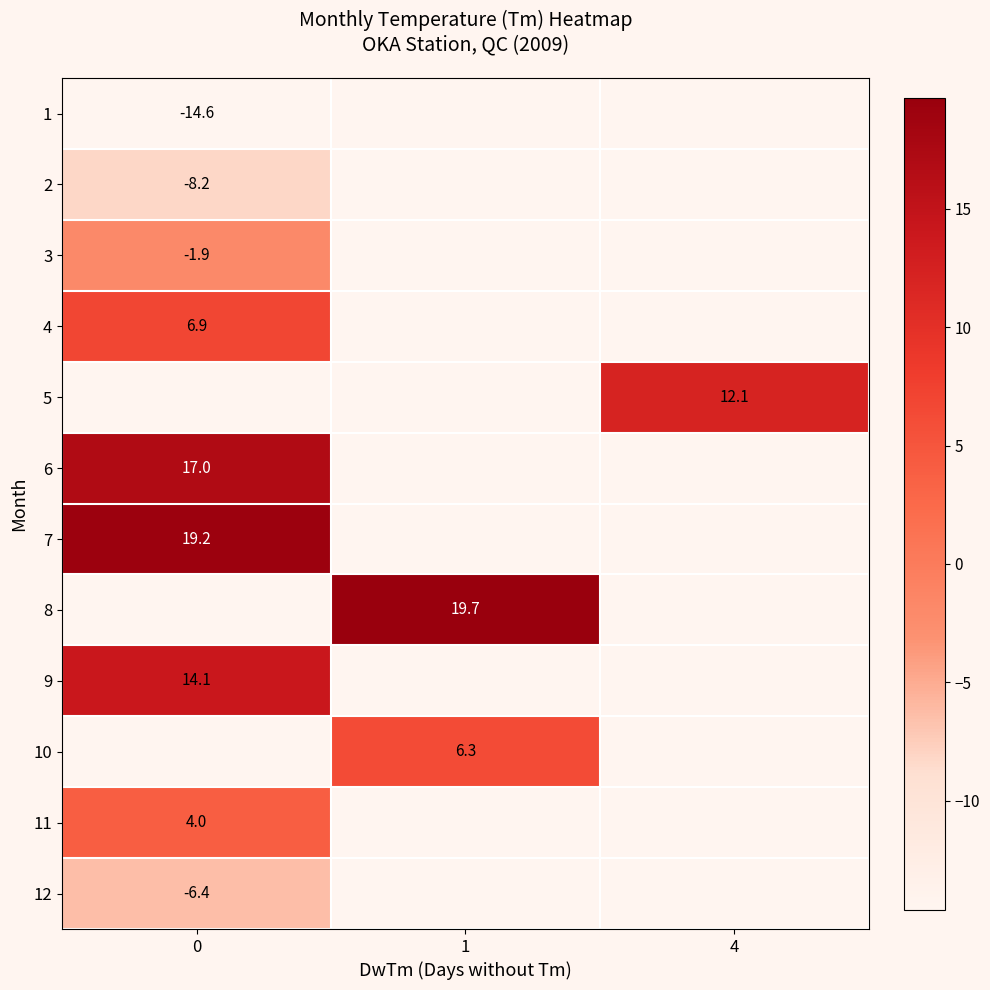

How many categories are shown in the chart?

3